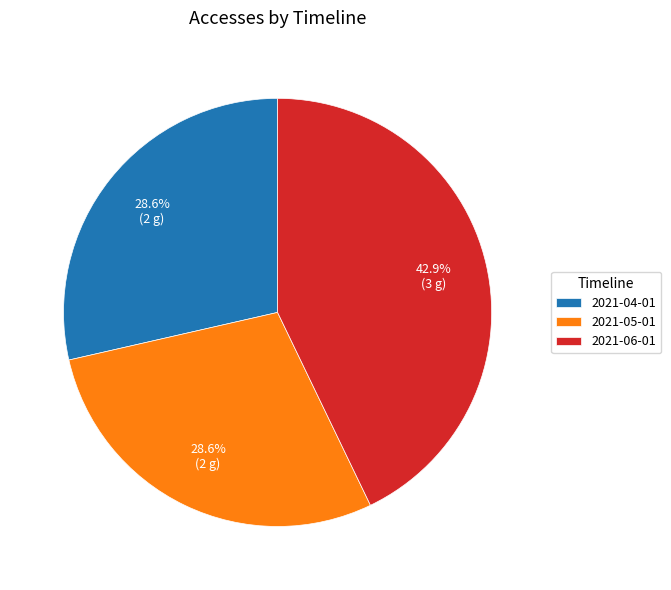

True or false: 2021-04-01 accounts for 42% of the total.

False